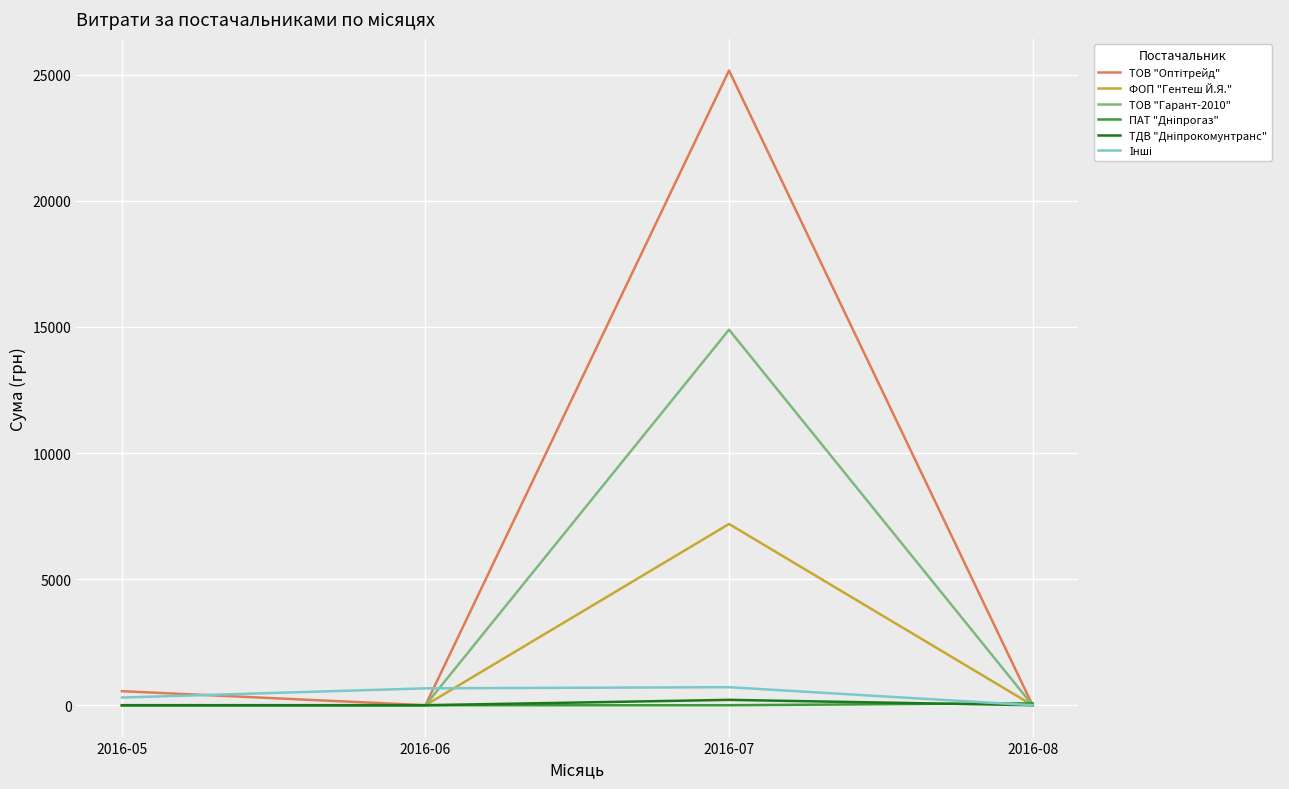

How many lines are shown in the chart?

6